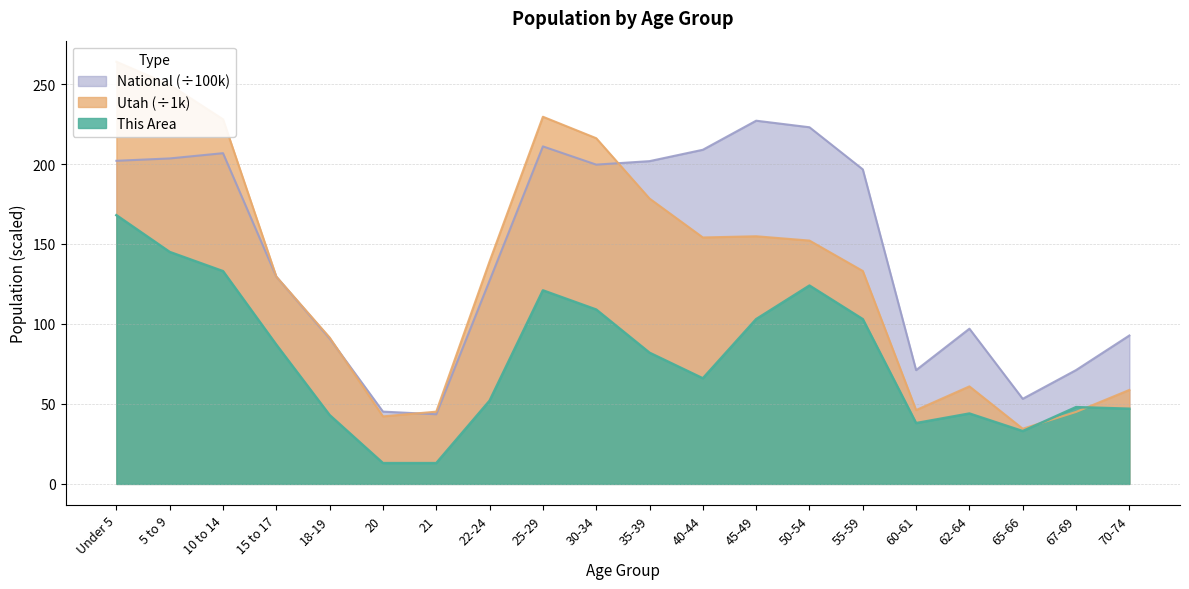

At how many categories does at least one series exceed 136?

11